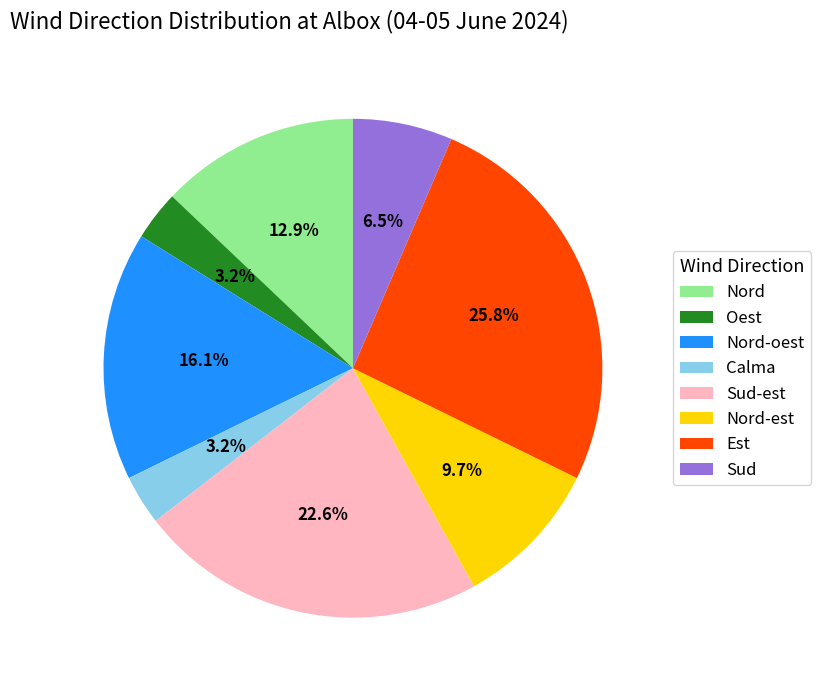

Count the number of slices in the pie.

8